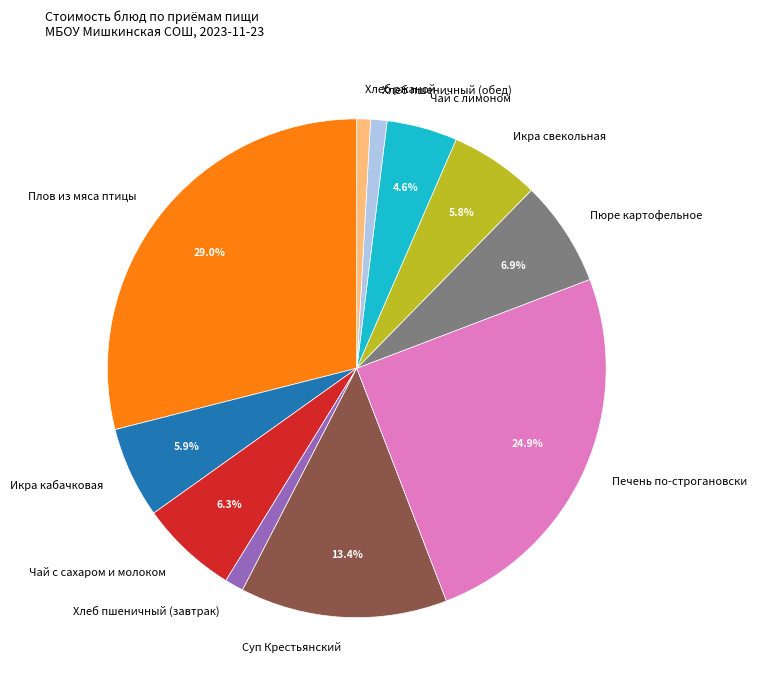

The Чай с сахаром и молоком slice represents 6% of the pie. True or false?

True